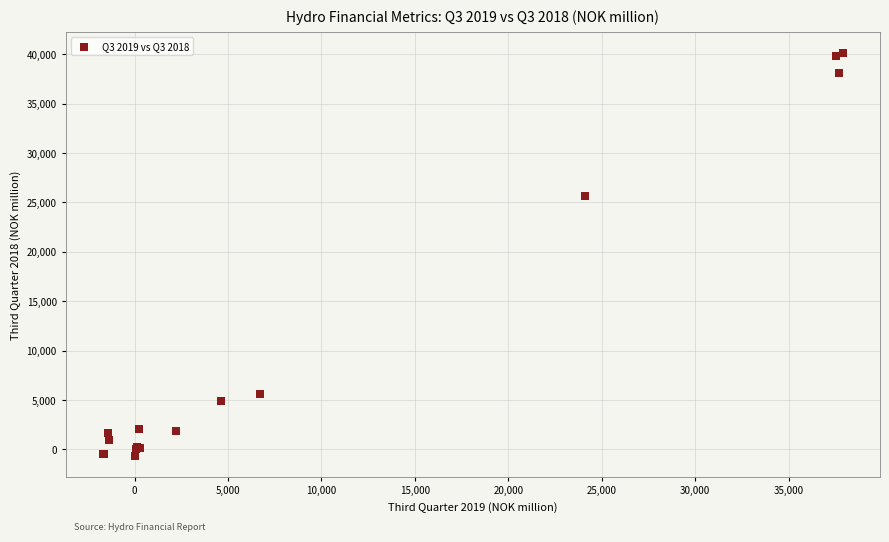

What Y value in the scatter plot is closest to 19726?

25667.0